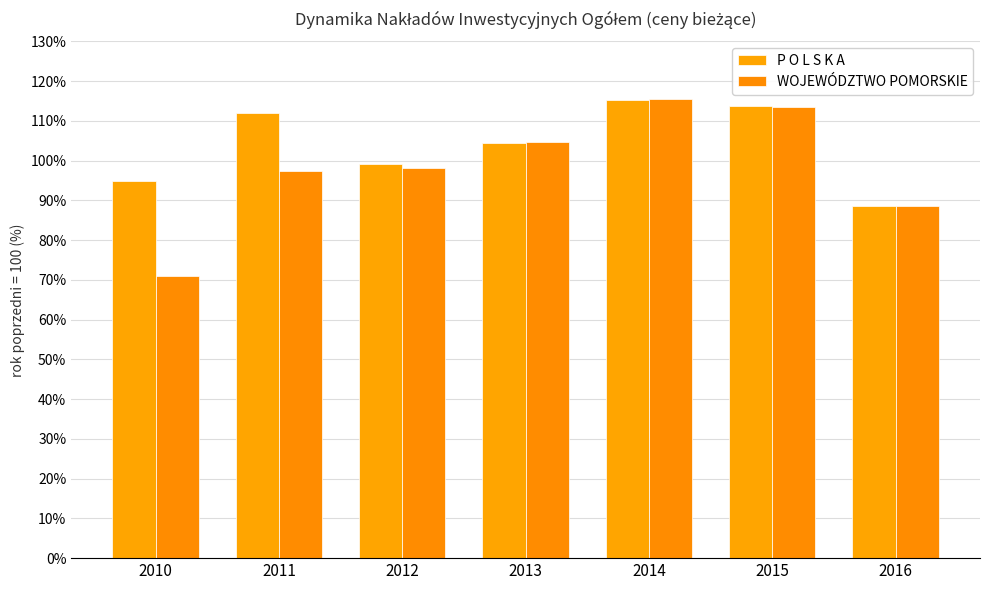

What is the spread (max minus min) of values at 2014?

0.2